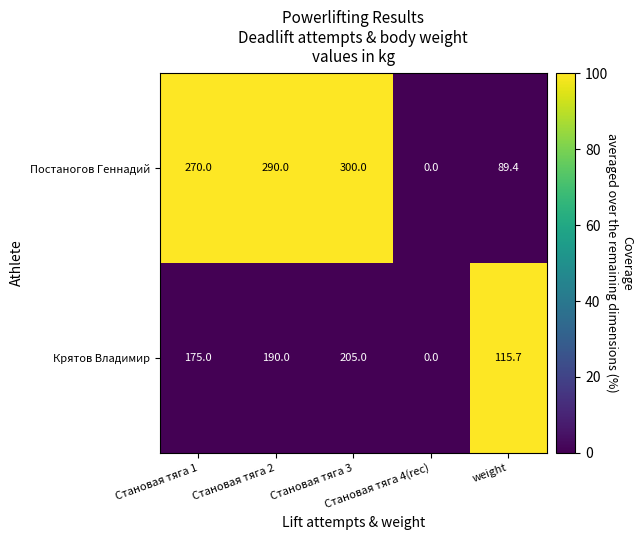

What is the total value across all series at Становая тяга 2?

480.0